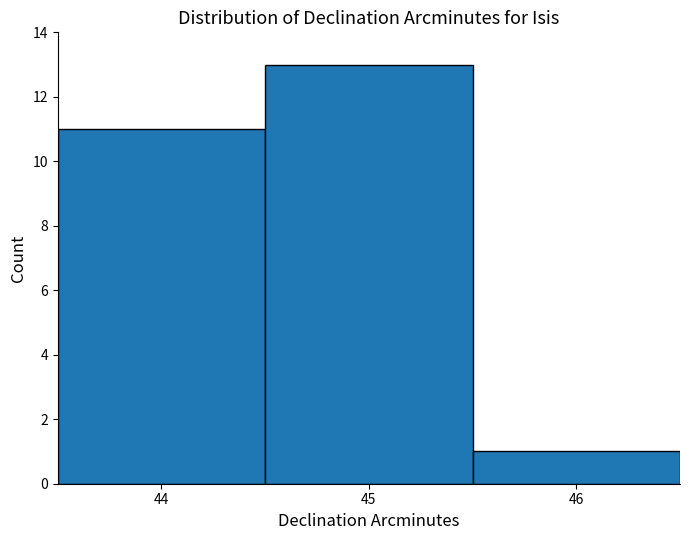

Reading left to right, list every bar in this chart as the range it spans on the x-axis followed by its height. The values are not printed on the chart, so give them approximately, as read against the axis.

43.5 to 44.5: 11
44.5 to 45.5: 13
45.5 to 46.5: 1